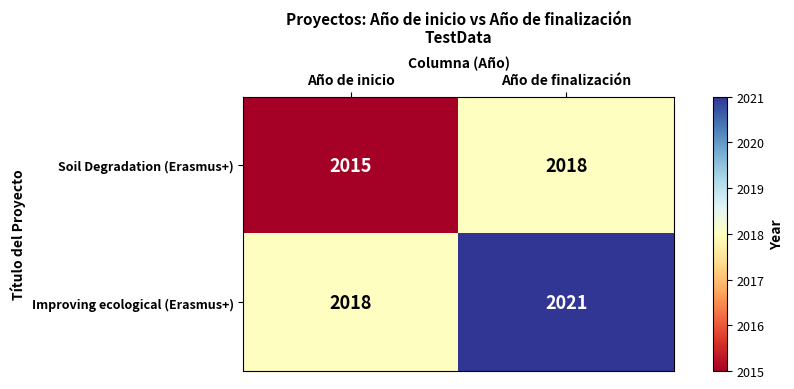

At which label is Soil Degradation (Erasmus+) closest to 2016?

Año de inicio